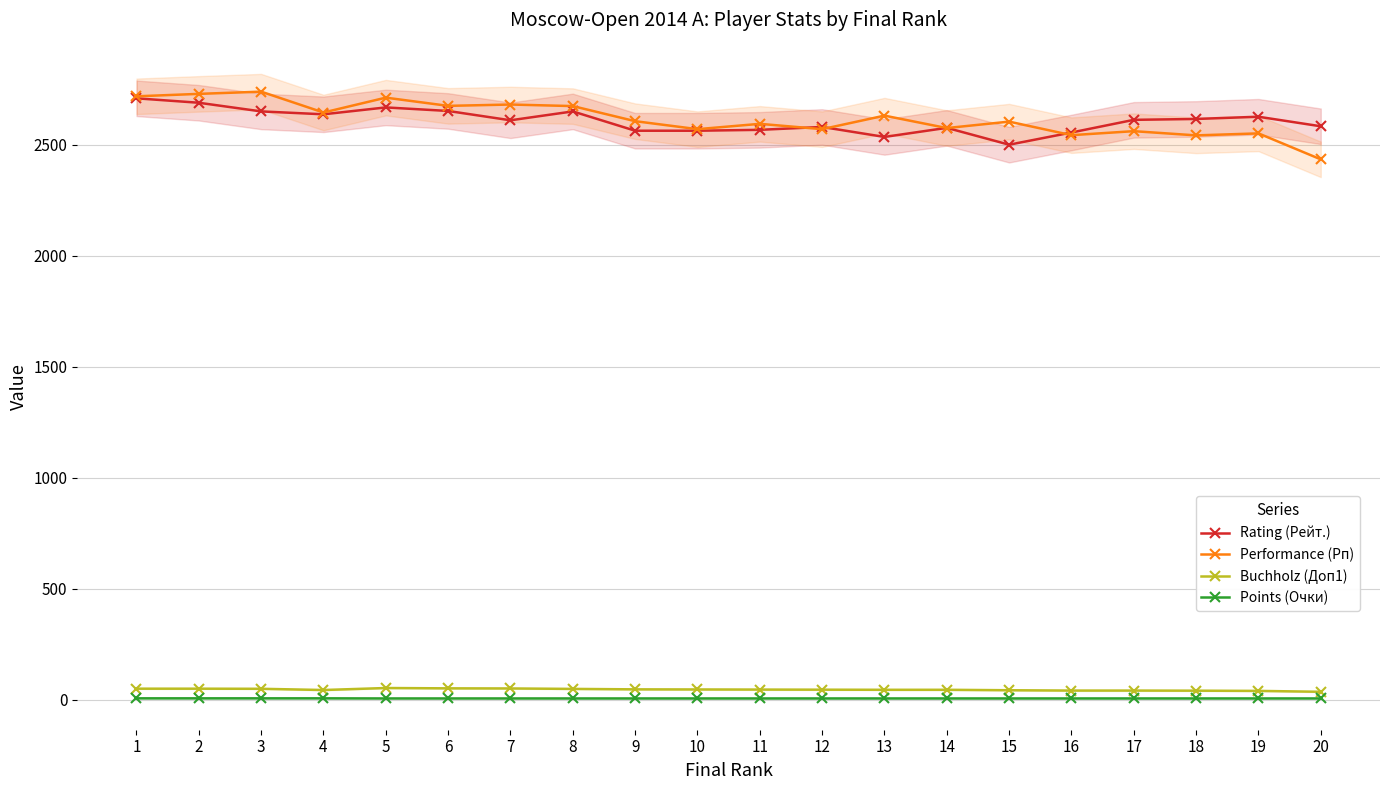

Does the chart display data point markers on the line(s)?

Yes